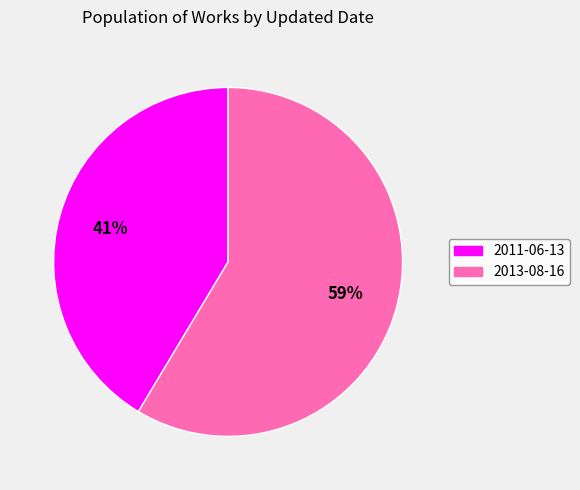

Is there a majority slice in this chart?

Yes